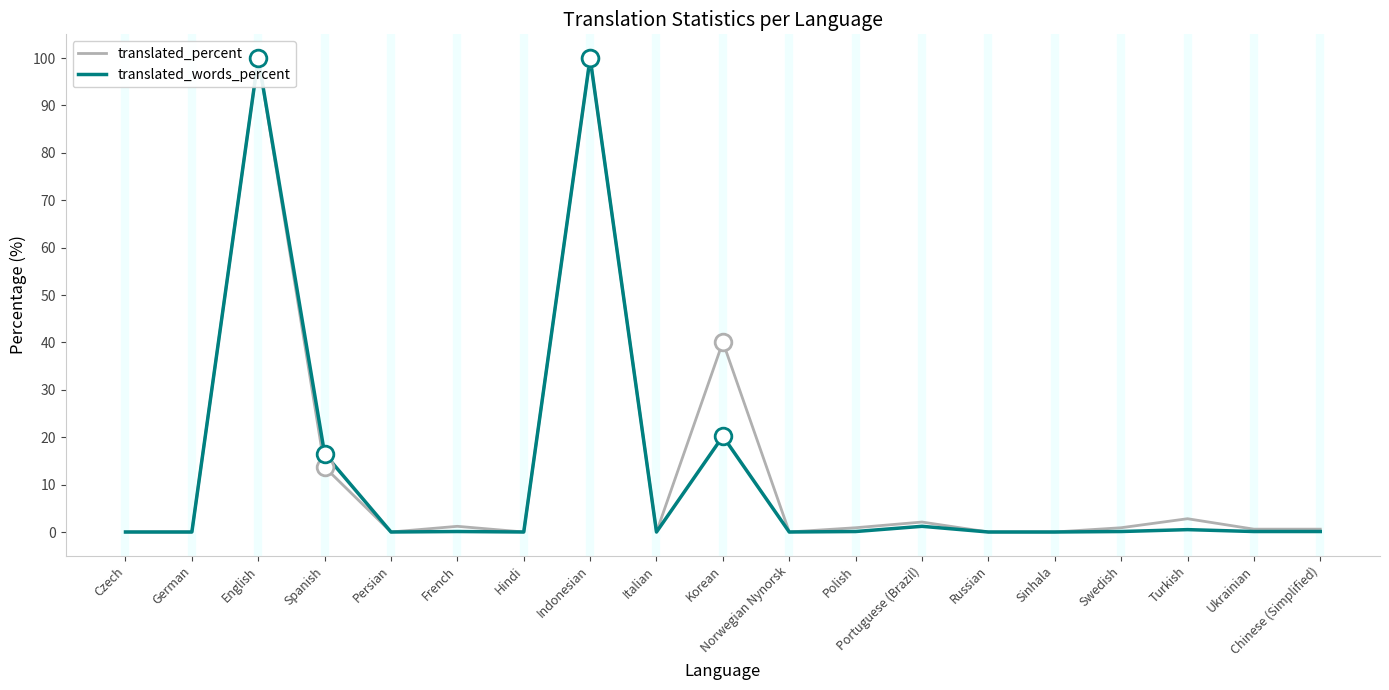

Between Czech and Chinese (Simplified), which series saw the biggest shift?

translated_percent